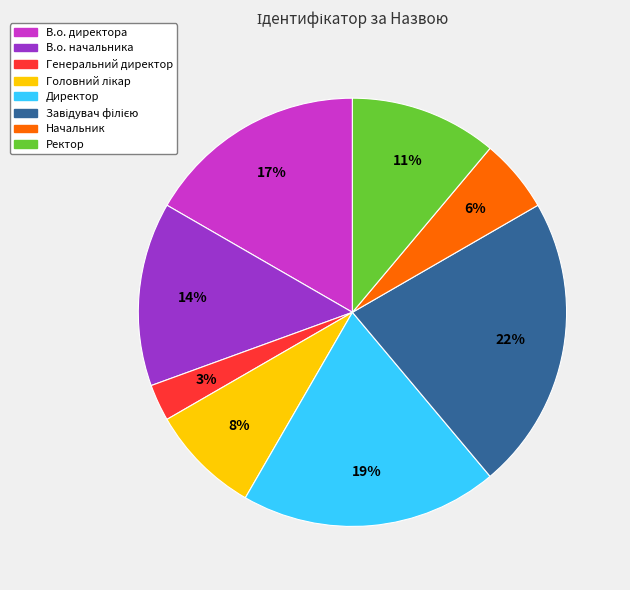

What is the smallest slice in the pie chart?

Генеральний директор